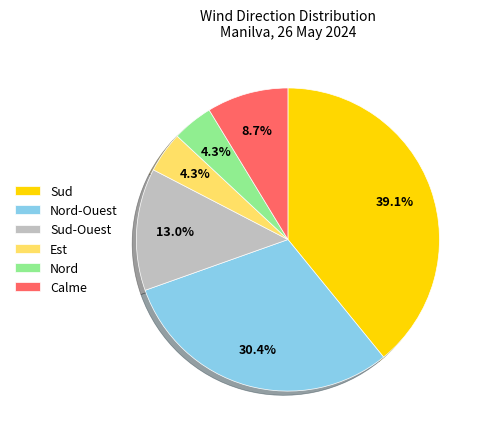

Which has a higher value, Sud or Est?

Sud